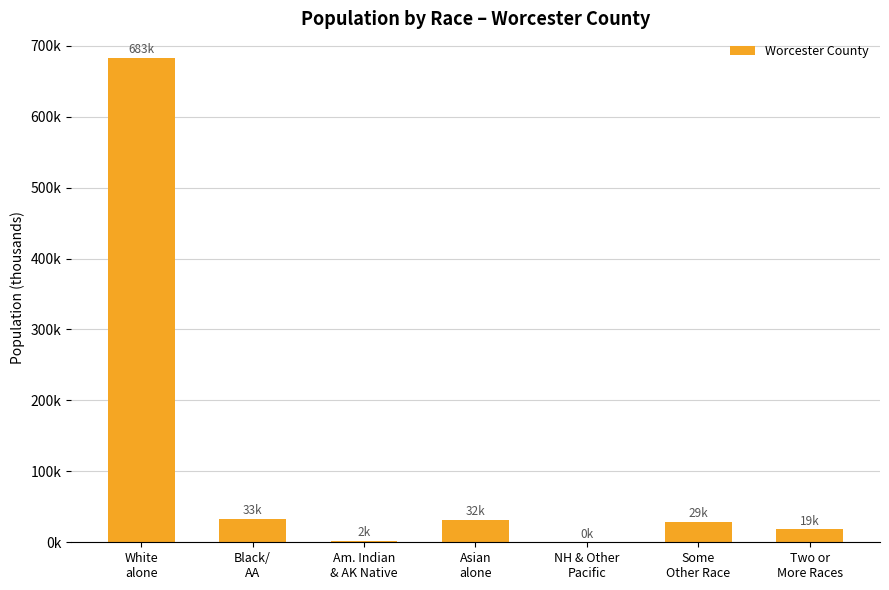

What is the approximate value at Two or
More Races?

18.8